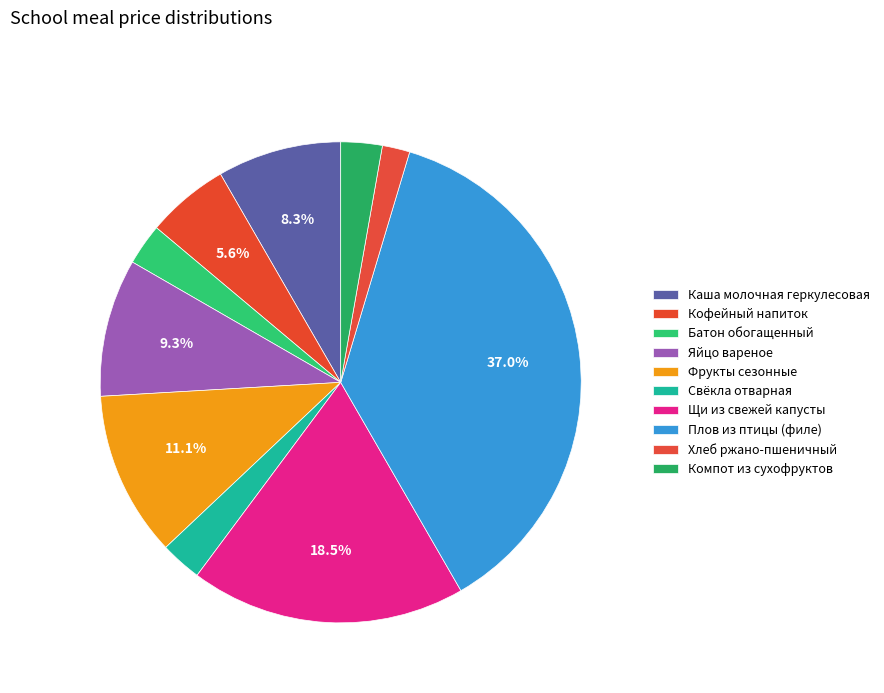

What is the total percentage of Щи из свежей капусты and Плов из птицы (филе)?

55.6%